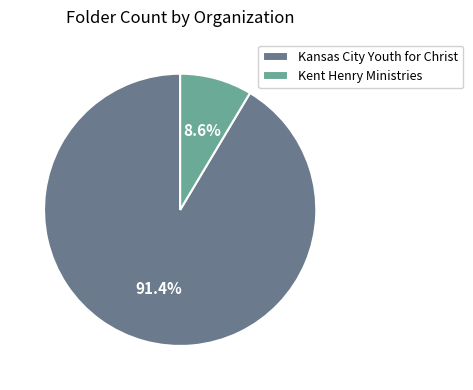

What percentage is NOT represented by Kansas City Youth for Christ?

8.6%